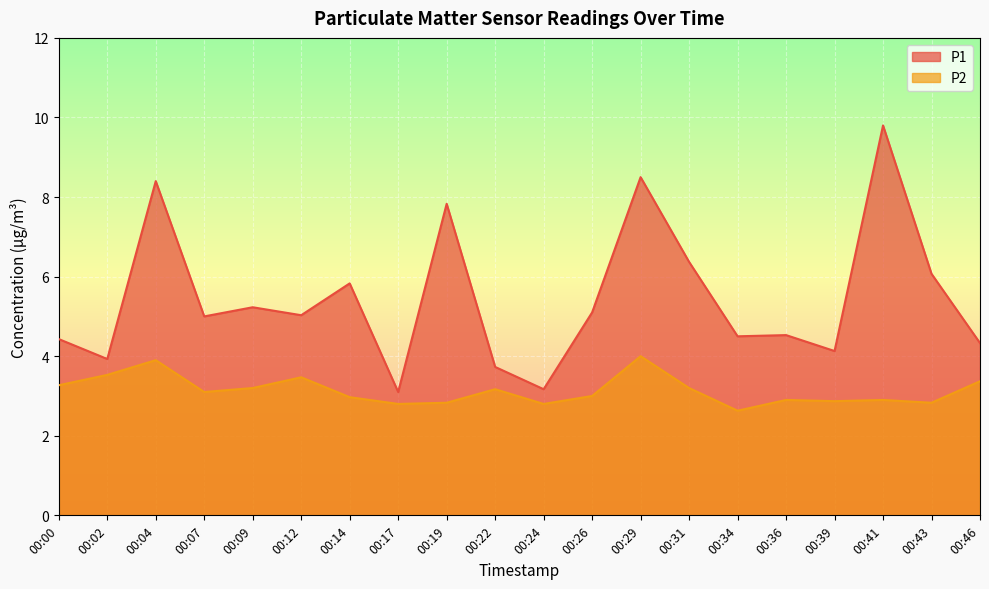

Which category has the lowest value across all series?

00:34